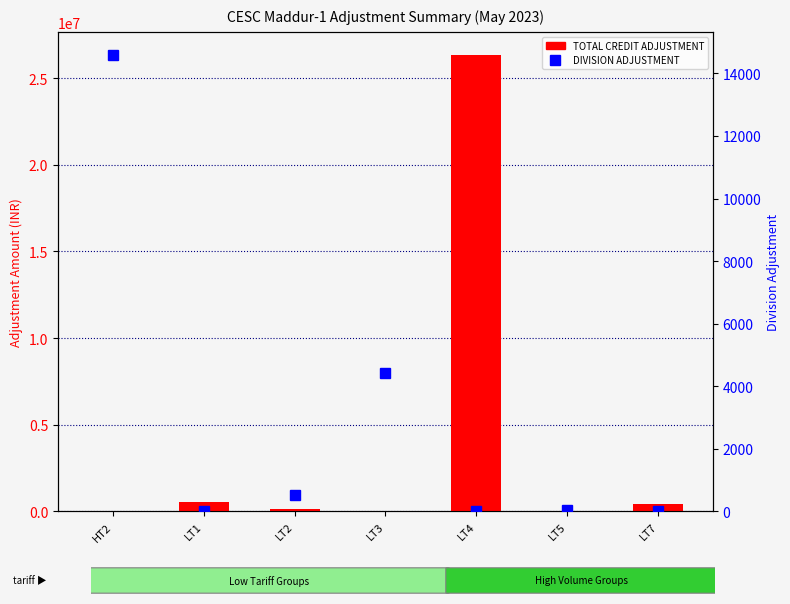

What is the sum of all TOTAL CREDIT ADJUSTMENT values?

27497790.8